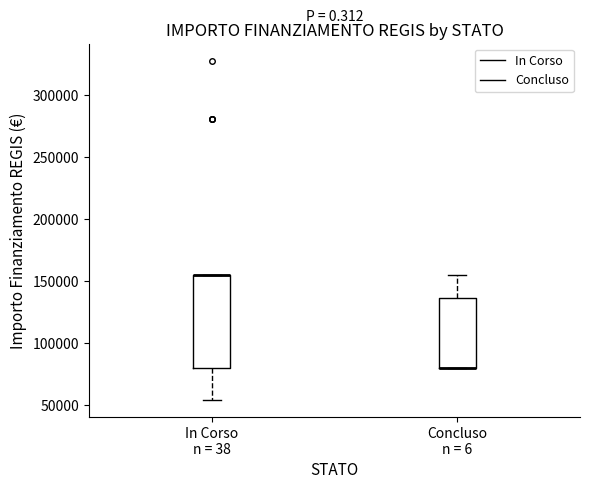

Where is the upper edge of the box for Concluso n = 6 on the y-axis? The values are not printed on the chart, so give them approximately, as read against the axis.

135000